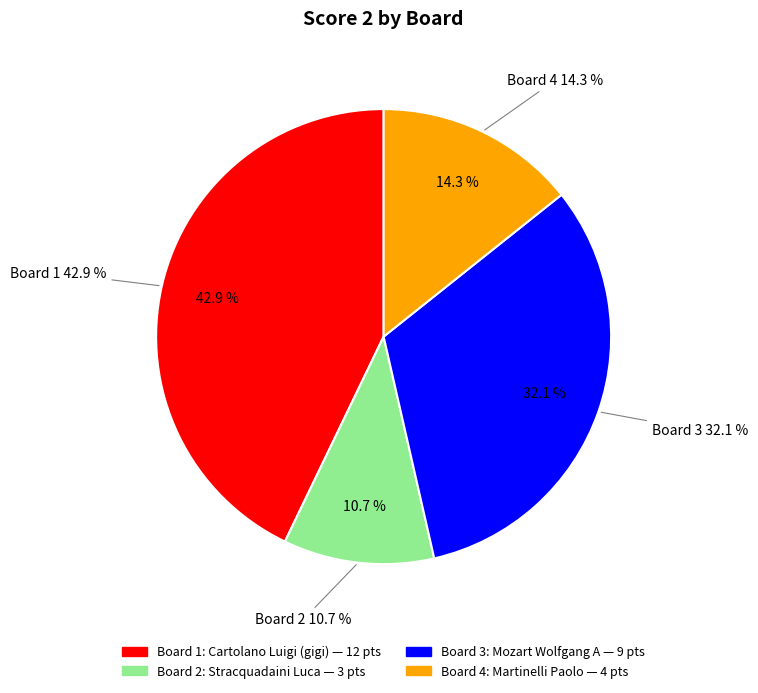

To the nearest percent, what is the combined percentage of Board 2 and Board 4?

25%